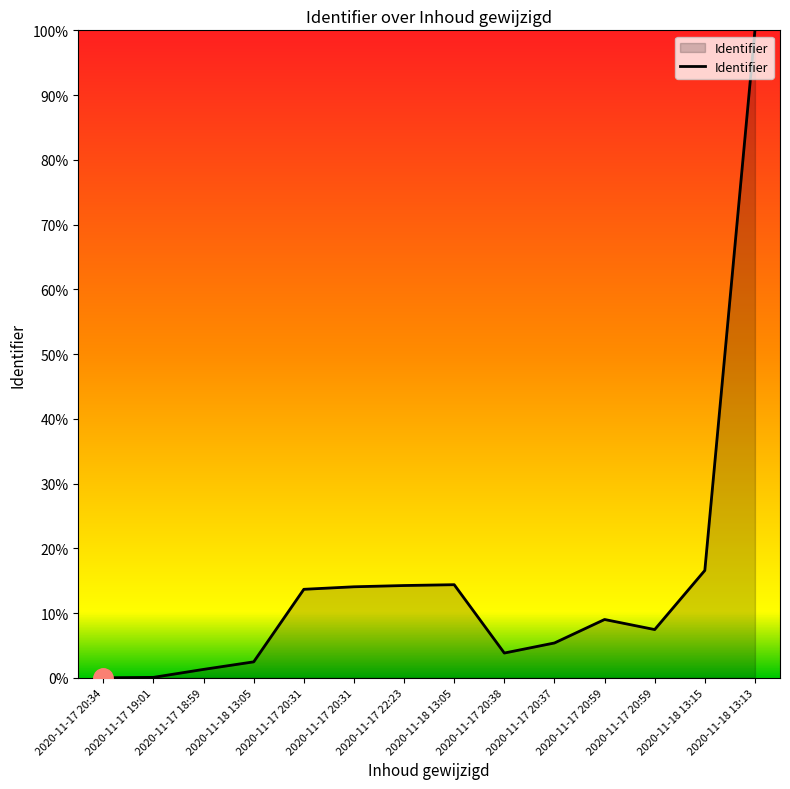

Which has a higher value, 2020-11-18 13:15 or 2020-11-17 20:59?

2020-11-18 13:15